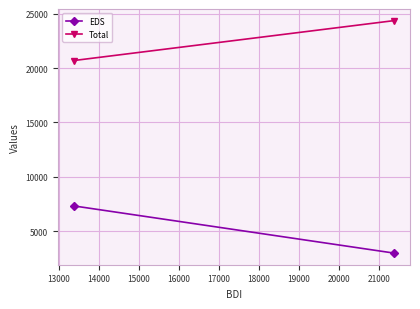

What is the greatest value displayed?

24369.4